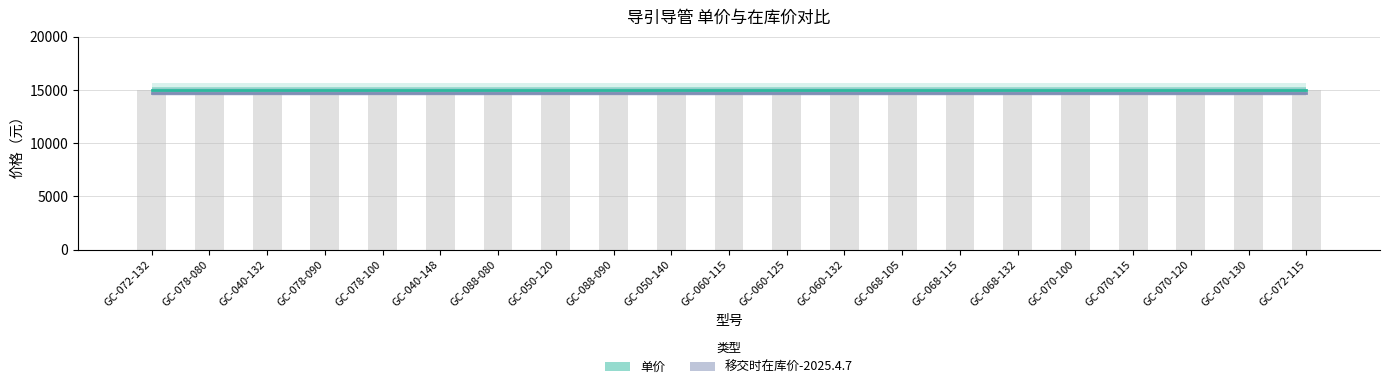

At how many categories does at least one series exceed 14751?

21